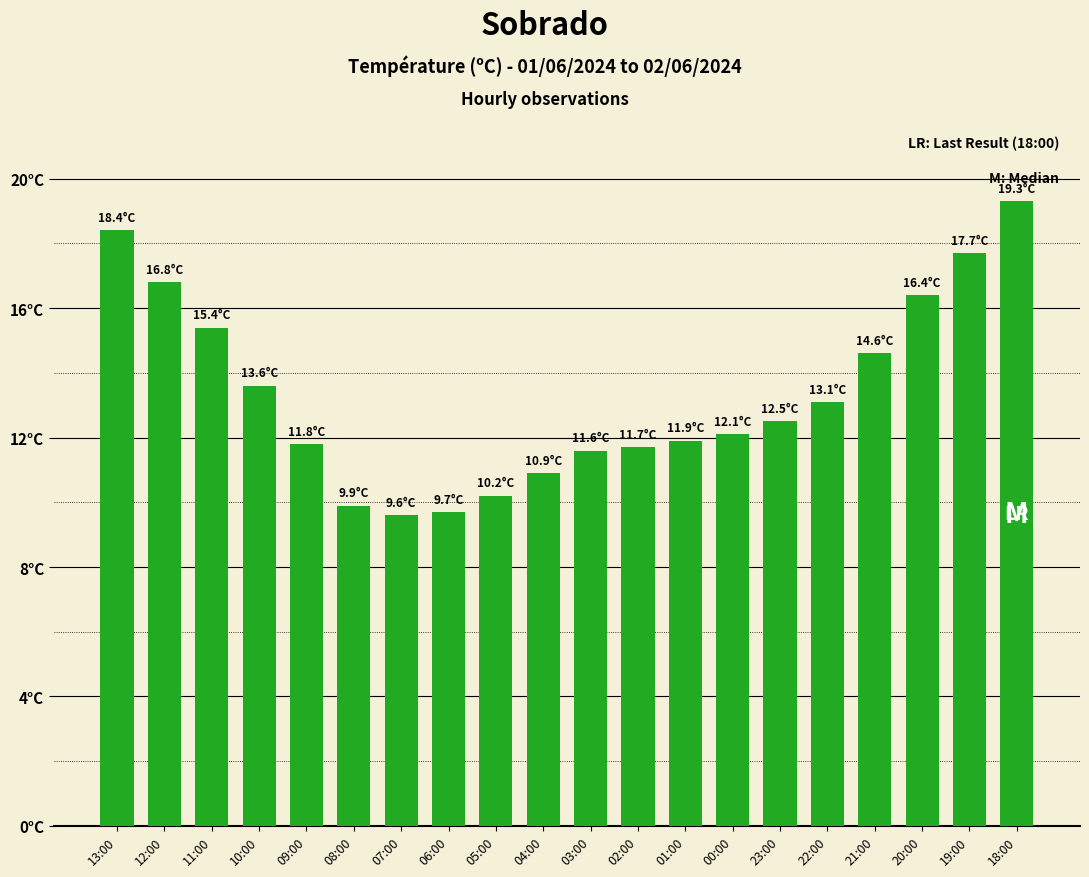

Does the chart contain any negative values?

No